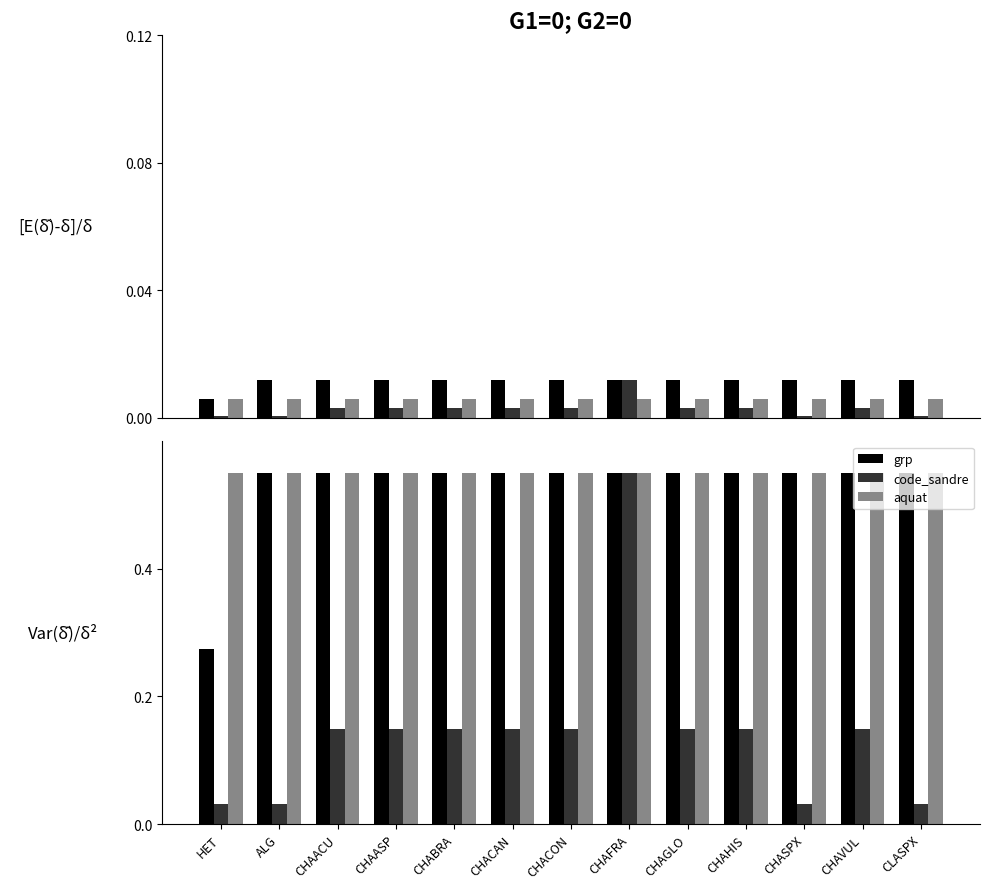

What is the label of the 12th bar from the left?

CHAVUL